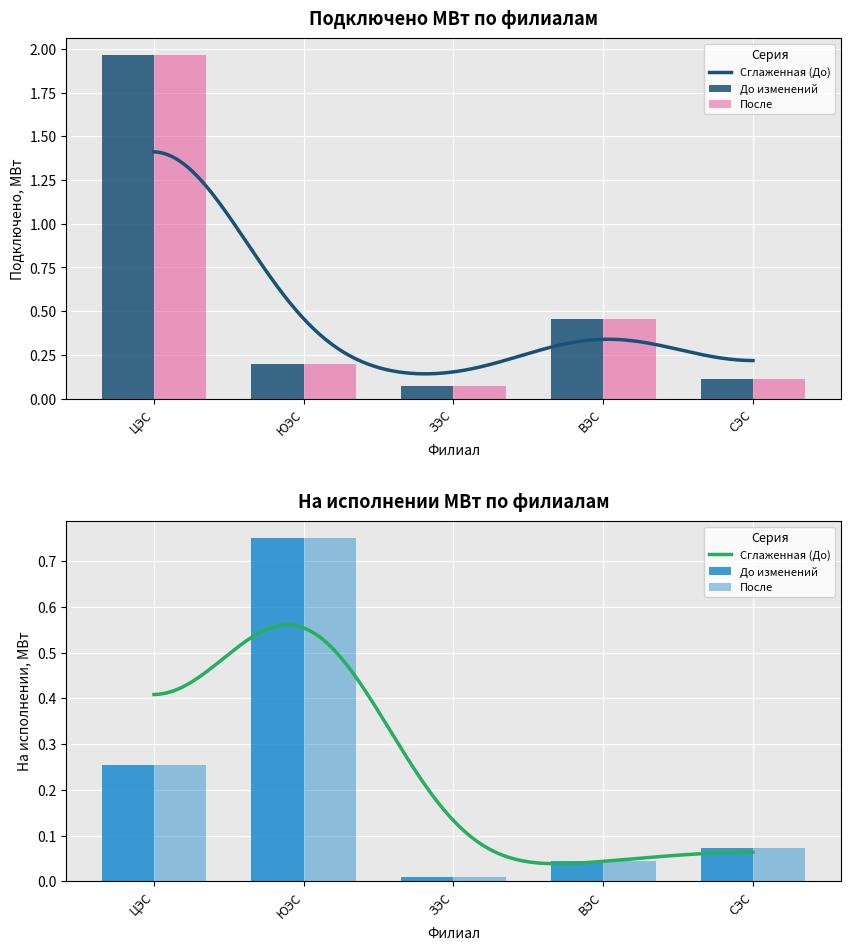

What is the difference between the highest and lowest values at ЗЭС?

0.1